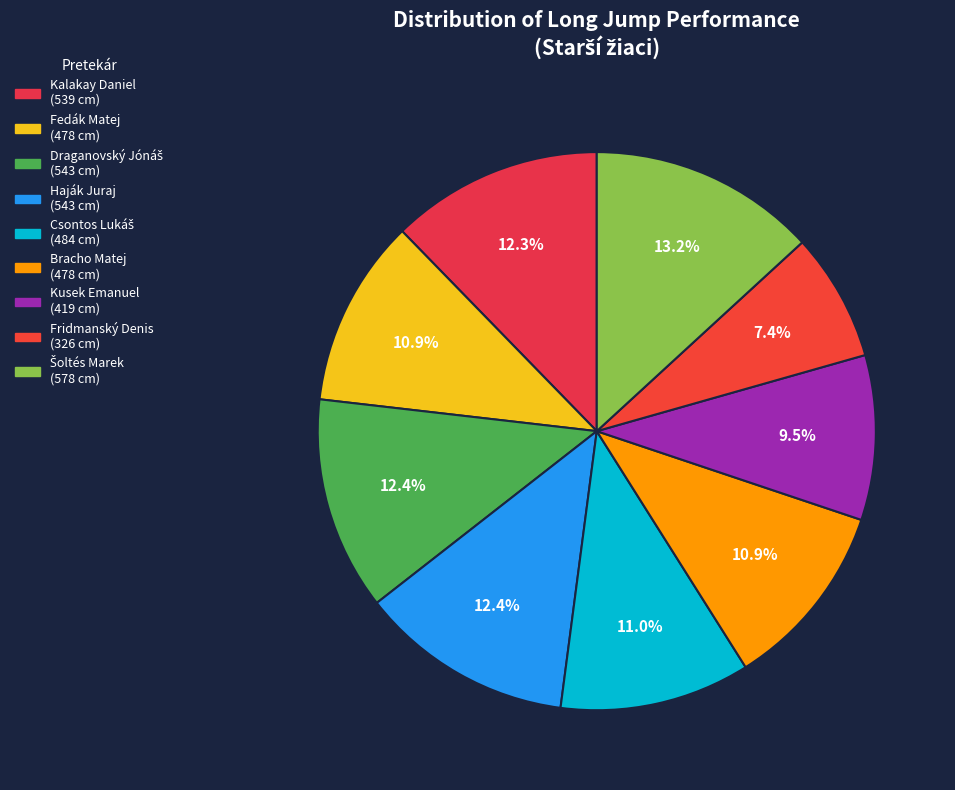

Approximately how many times larger is the value at Kusek Emanuel compared to Draganovský Jónáš?

0.8